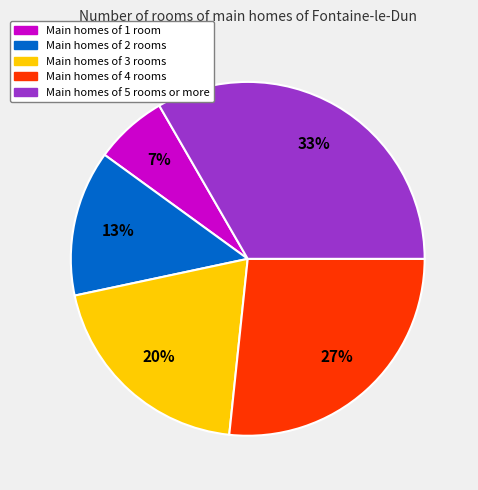

Does any single category account for the majority?

No